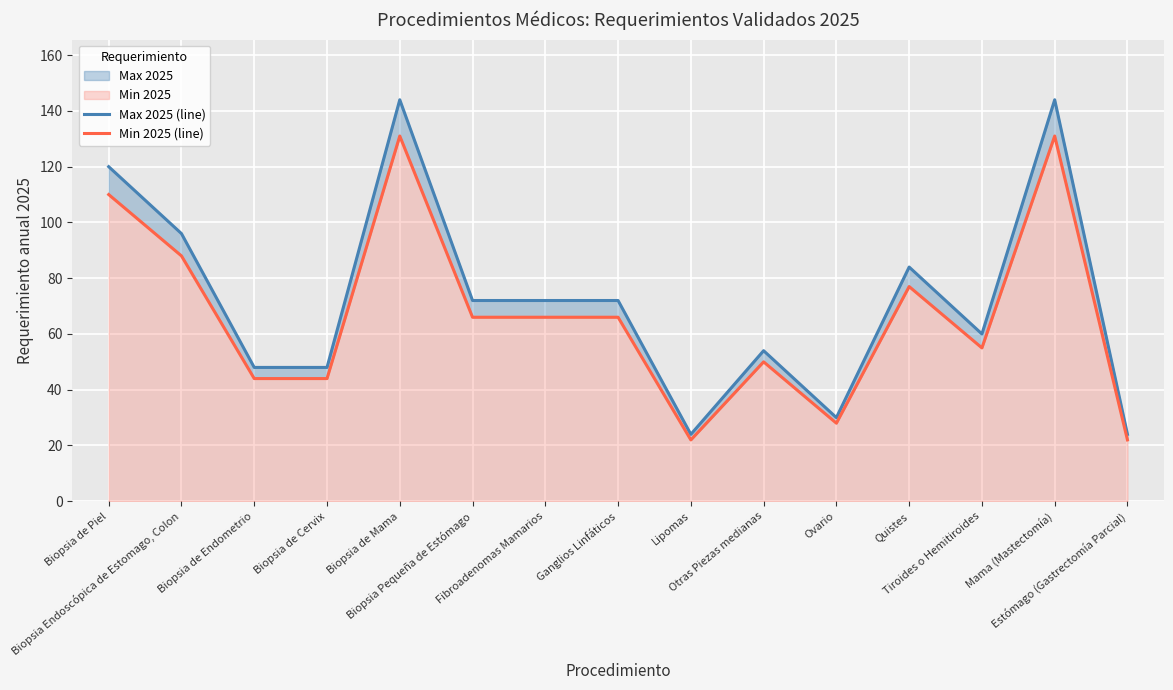

Does the chart display data point markers on the line(s)?

No